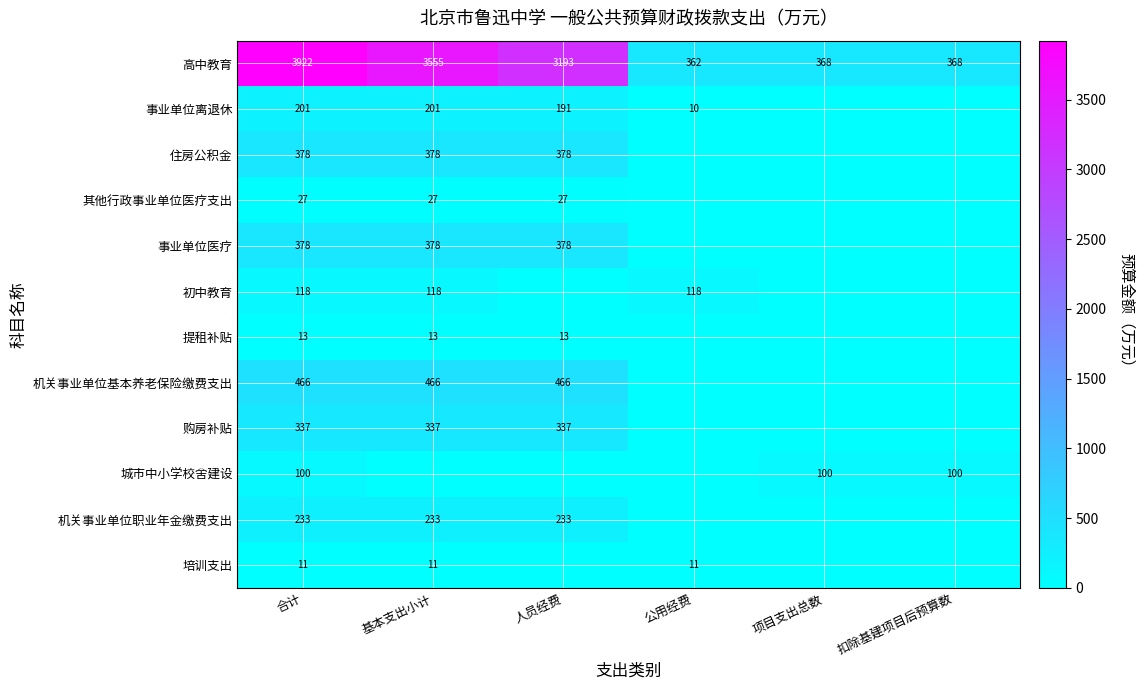

The value of 培训支出 at 合计 is 18. True or false?

False